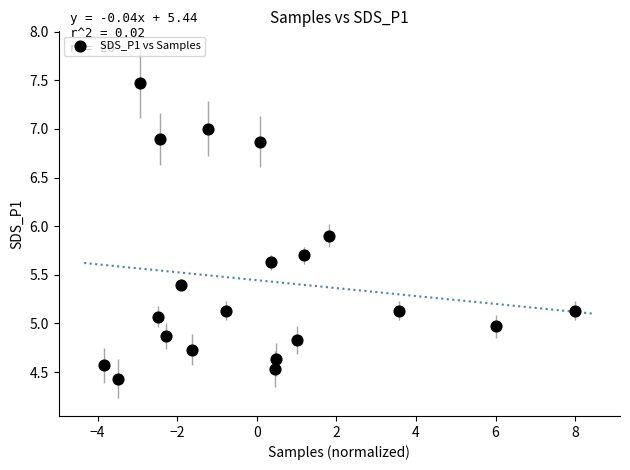

What is the range of X values (max minus min)?

11.8